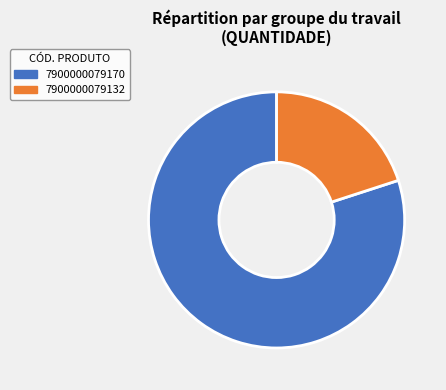

Rank the categories by value from highest to lowest.

7900000079170, 7900000079132